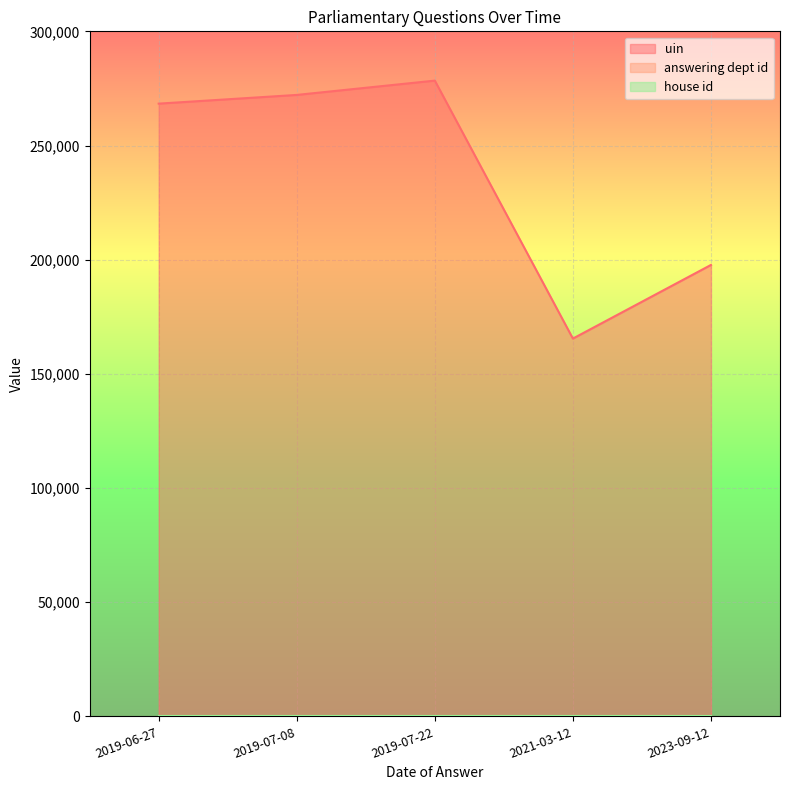

What is the label of the 3rd point from the right?

2019-07-22